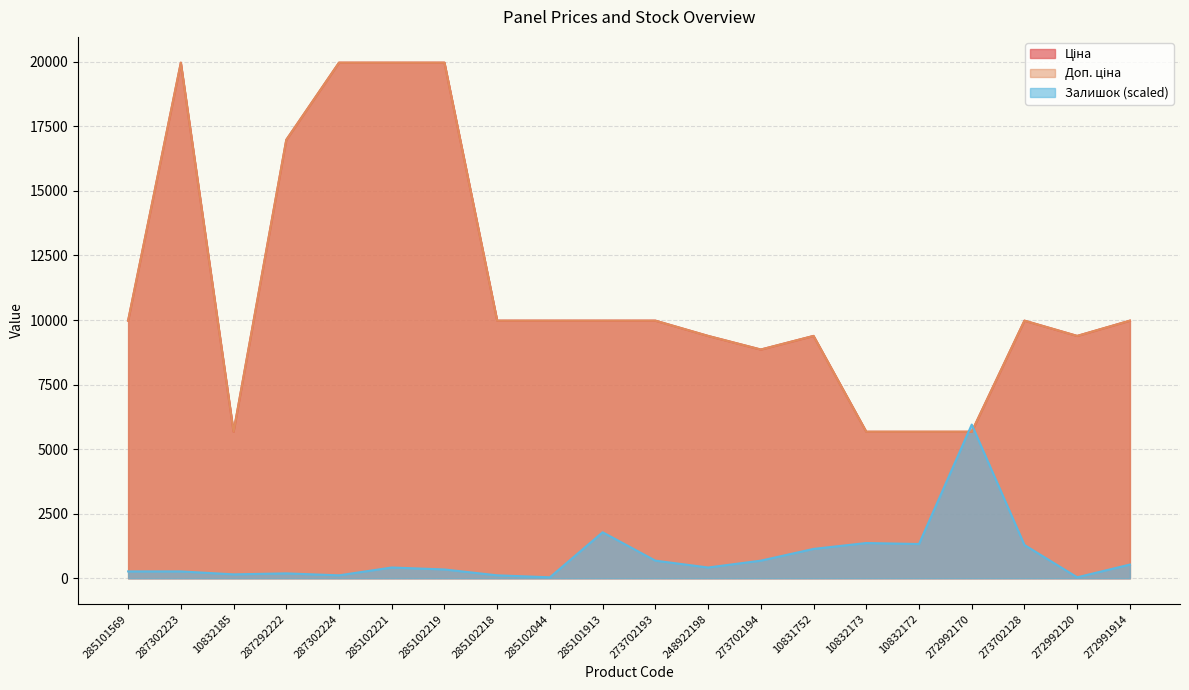

In Ціна, how many points are lower than both neighbors (excluding endpoints)?

3